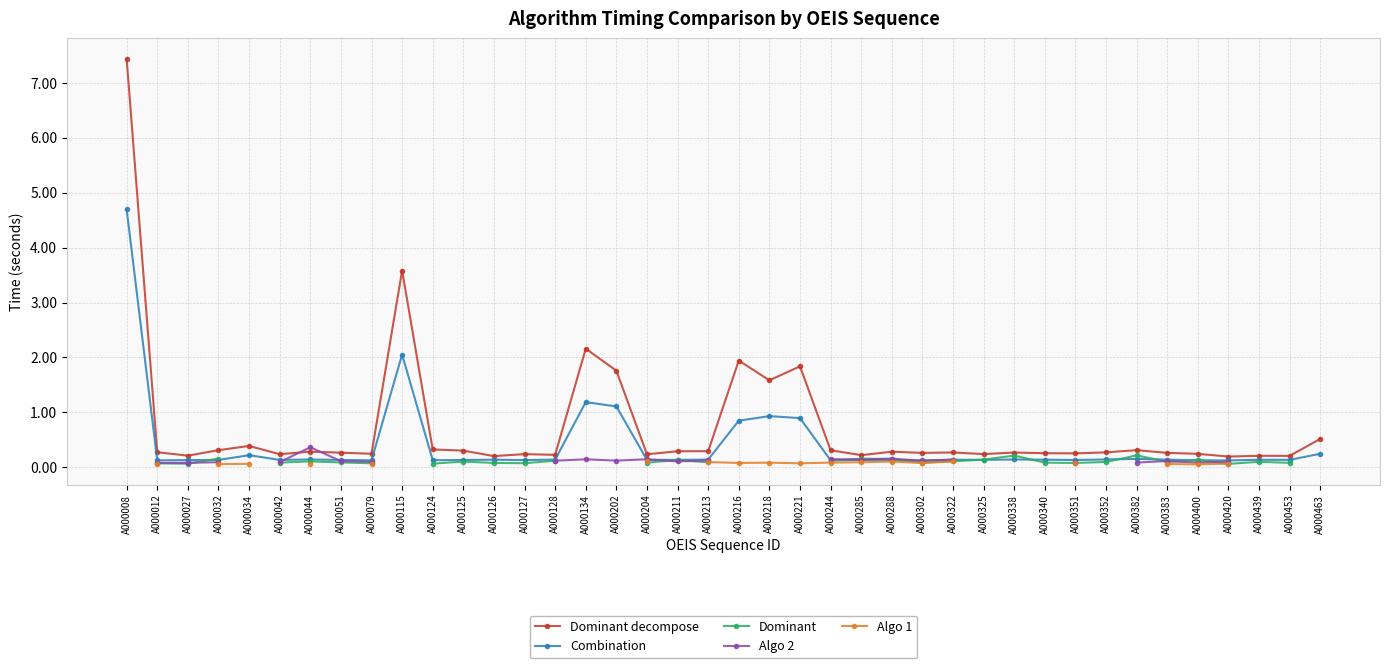

Count the number of data series in this chart.

5